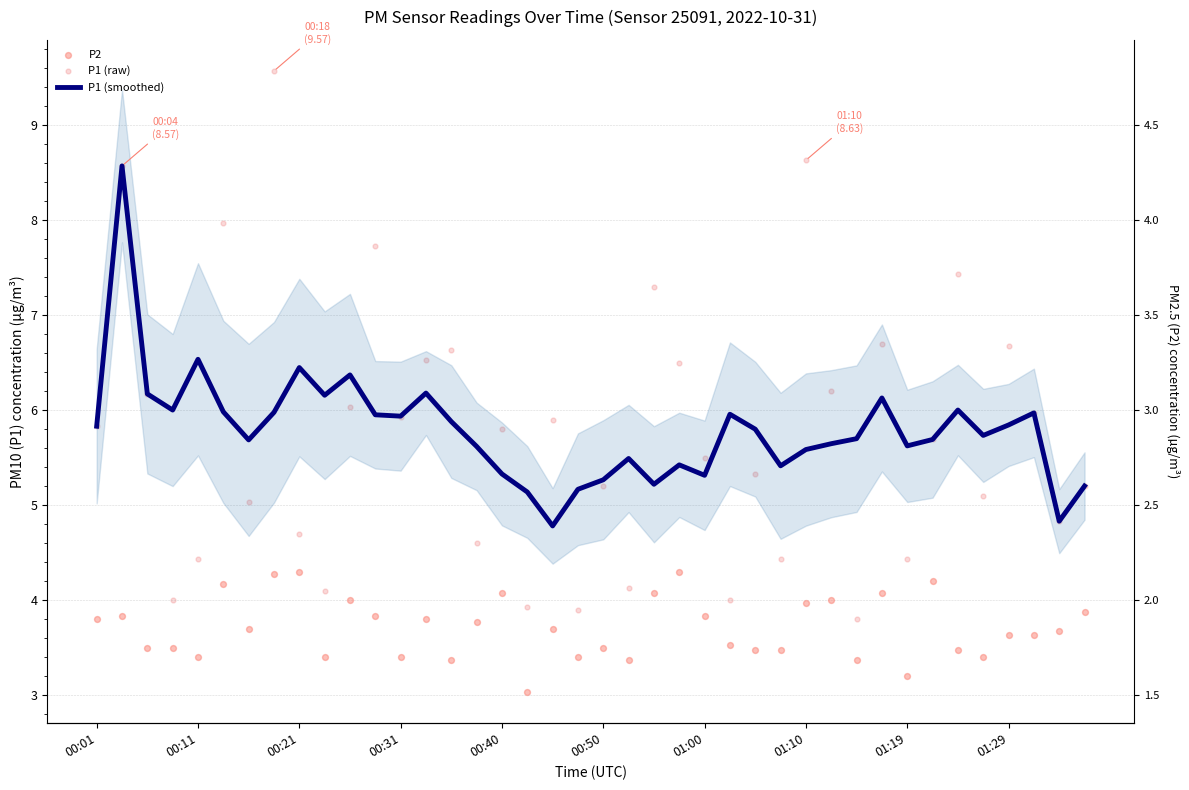

Is the value of P1 (smoothed) at 37 greater than the value of P2 at 38?

Yes